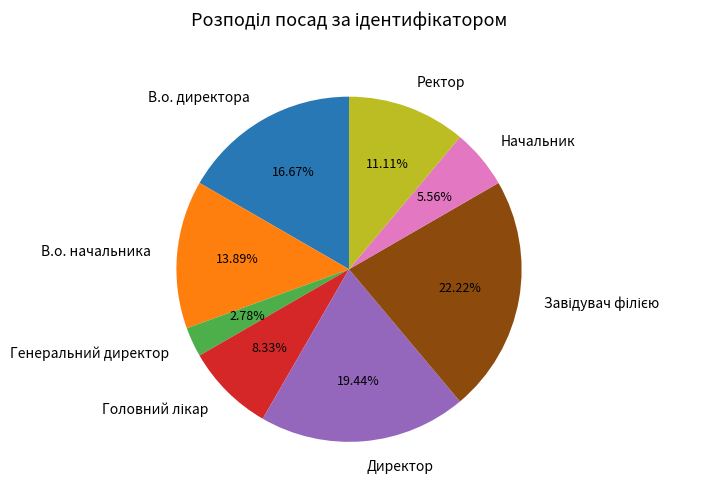

How many slices are in this pie chart?

8